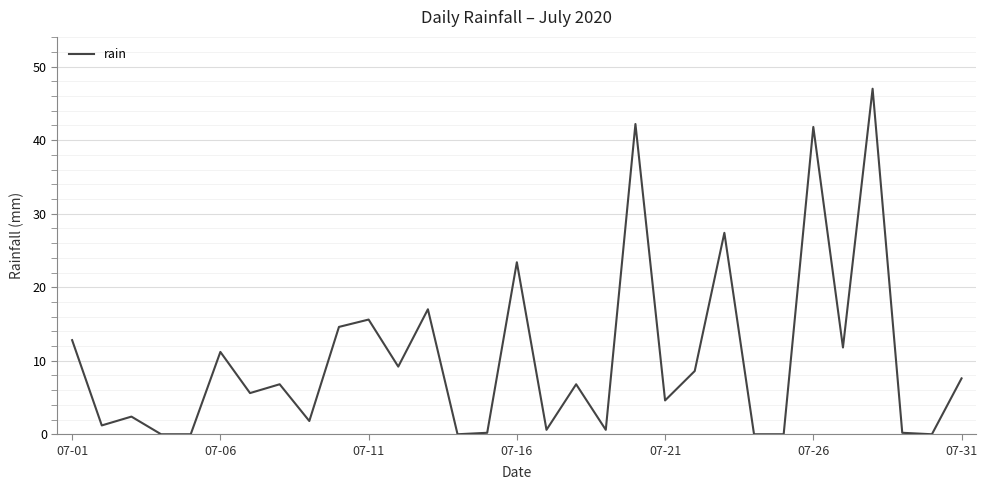

What is the greatest value displayed?

47.0